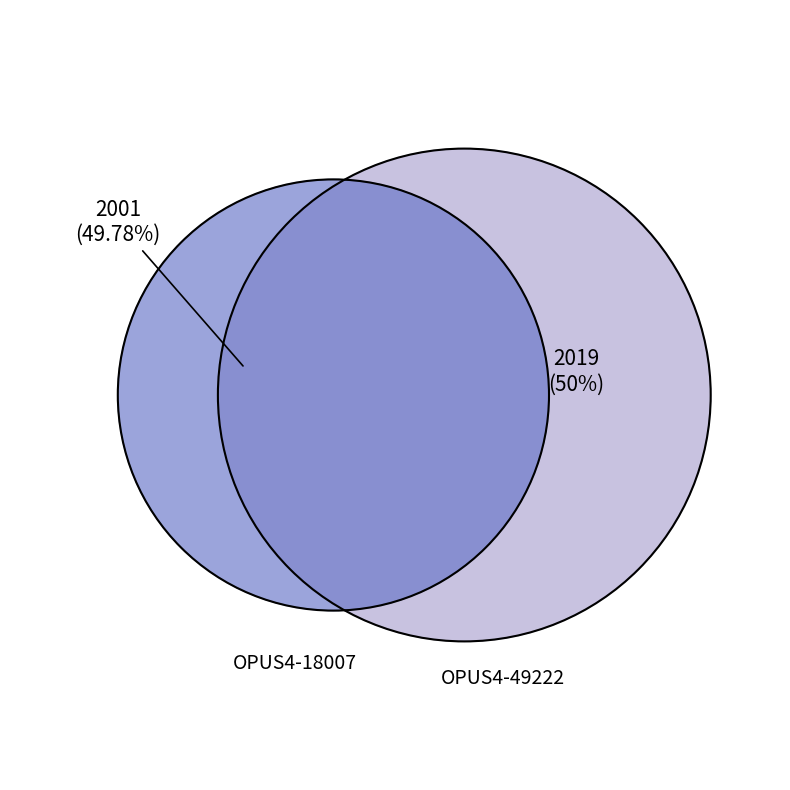

Rank the categories by value from lowest to highest.

OPUS4-18007, OPUS4-49222